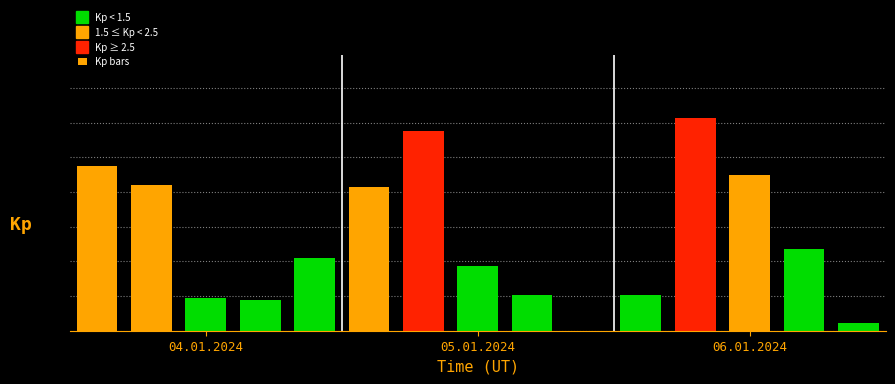

Are the bars horizontal?

No